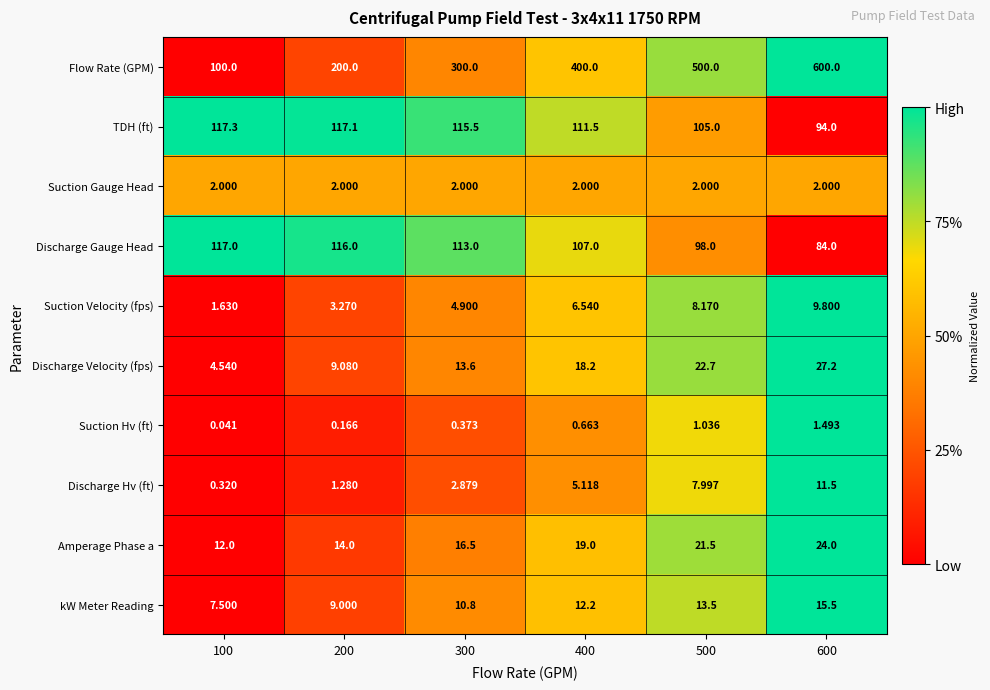

Which series has the largest total across all categories?

Flow Rate (GPM)